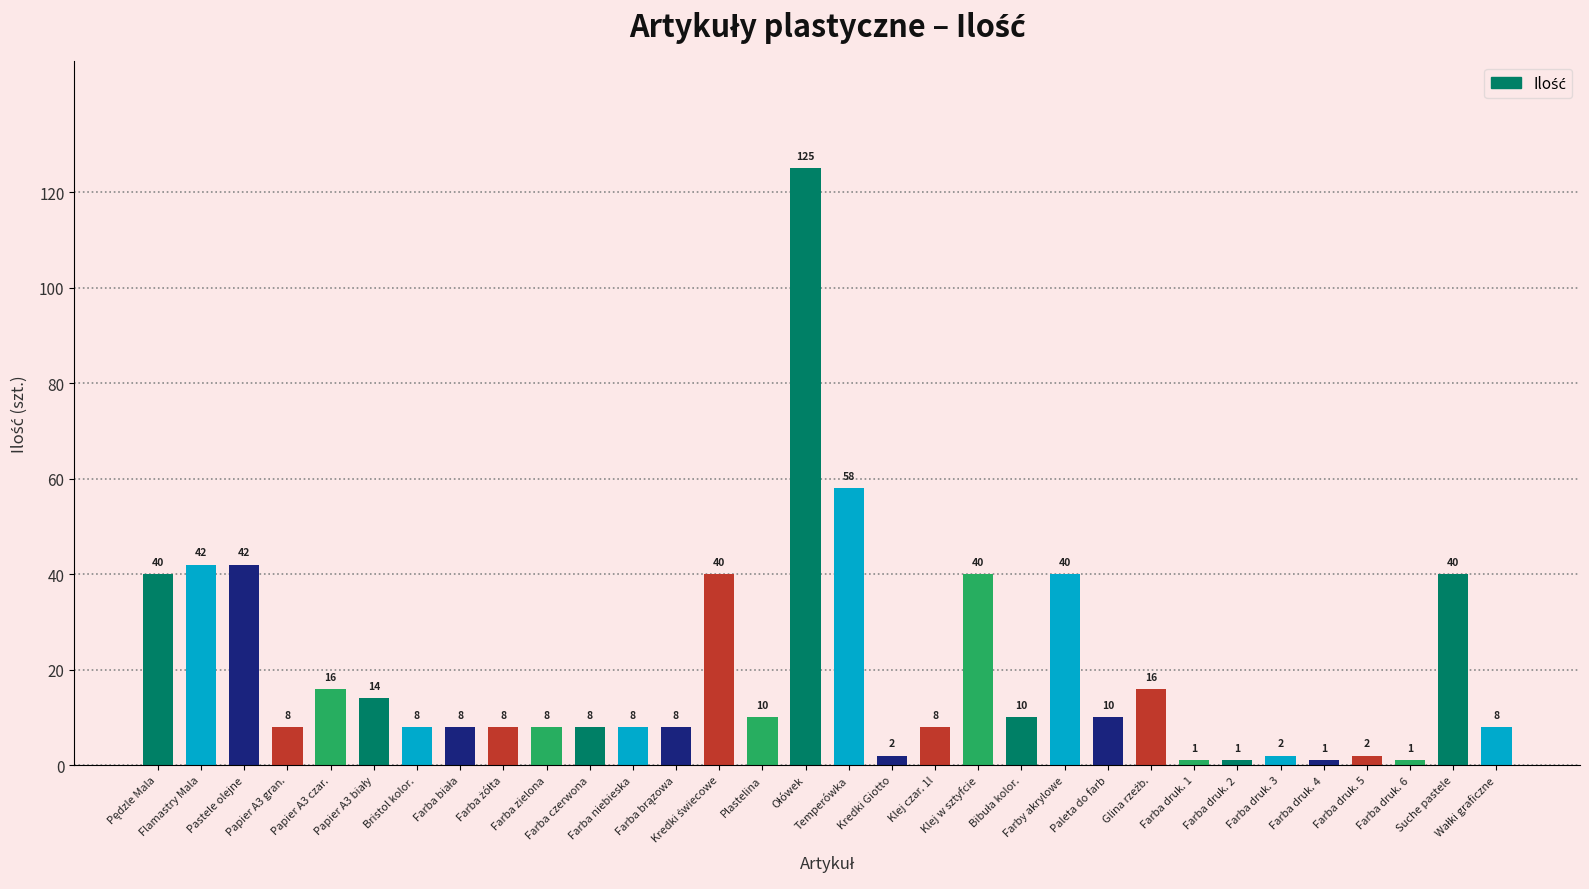

What is the greatest value displayed?

125